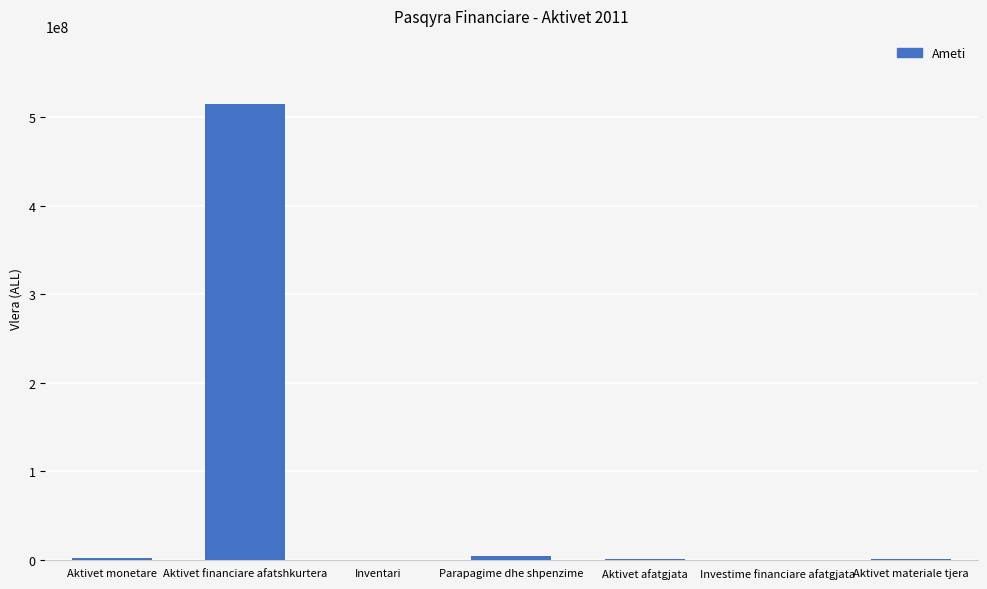

Which has a higher value, Inventari or Aktivet financiare afatshkurtera?

Aktivet financiare afatshkurtera